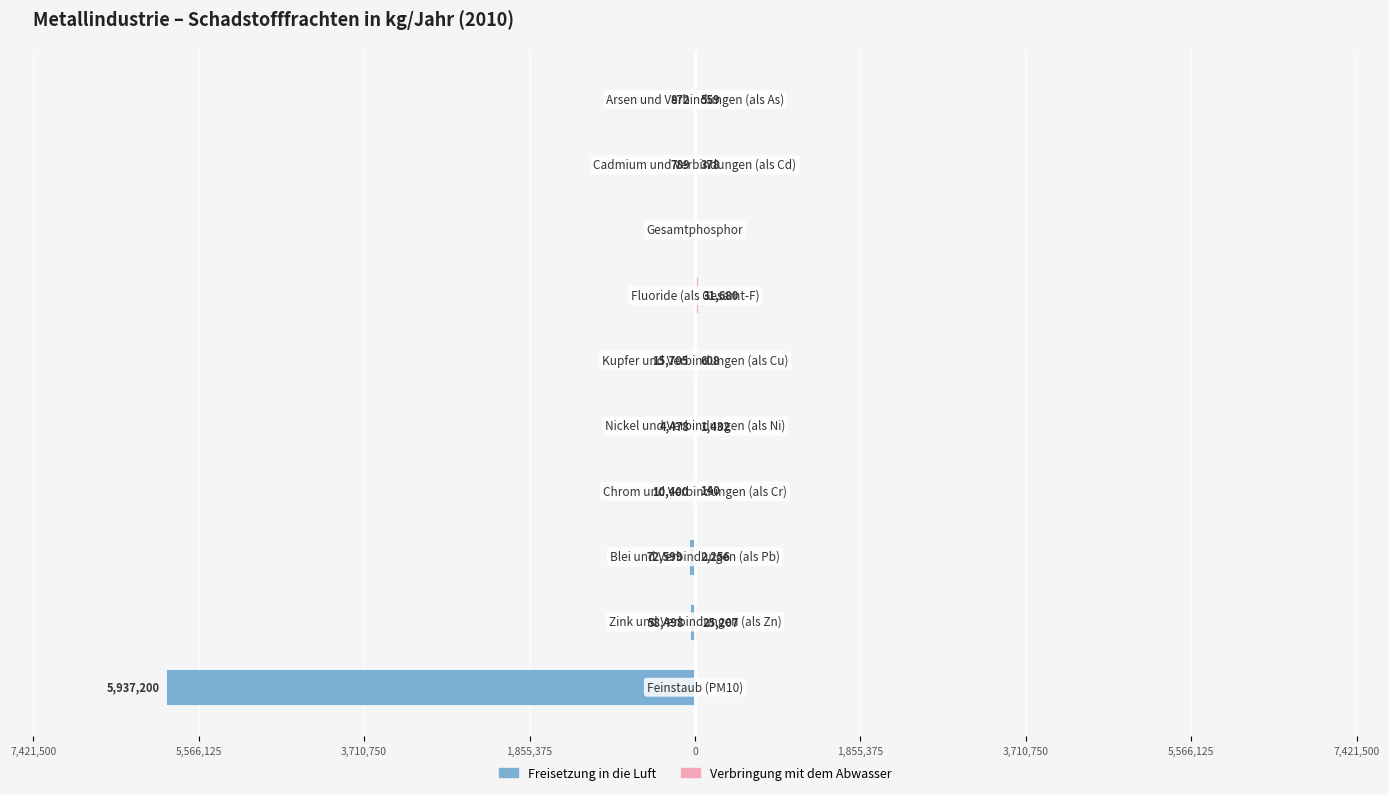

How many bars are there in total?

20